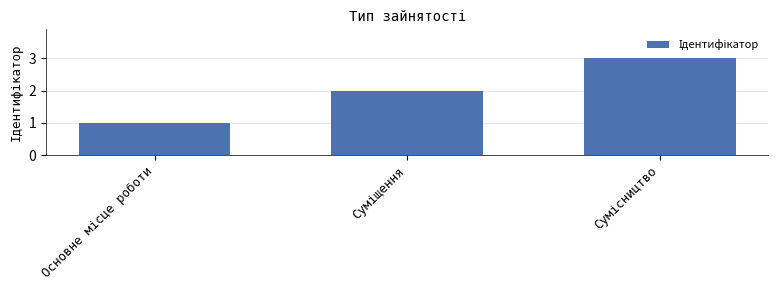

What is the sum of all values?

6